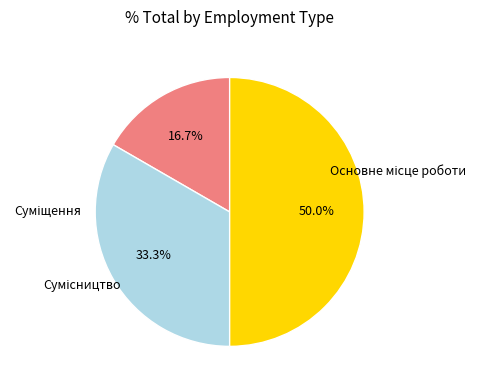

How many segments does this pie chart have?

3